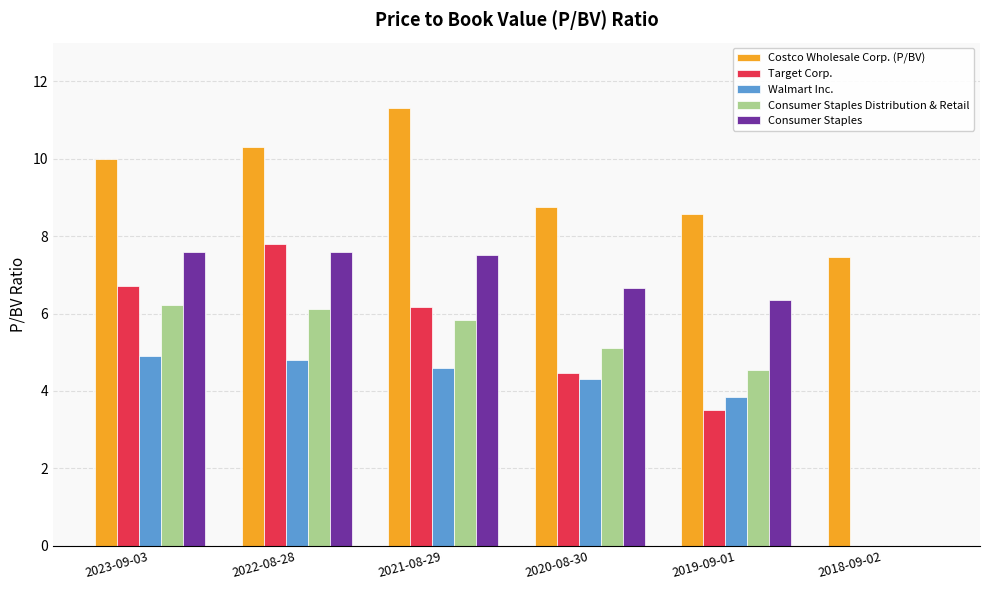

What is the maximum value shown in the chart?

11.3